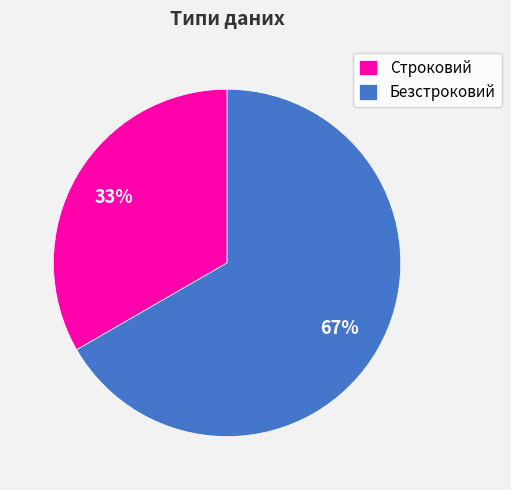

To the nearest percent, what is the average slice percentage?

50%